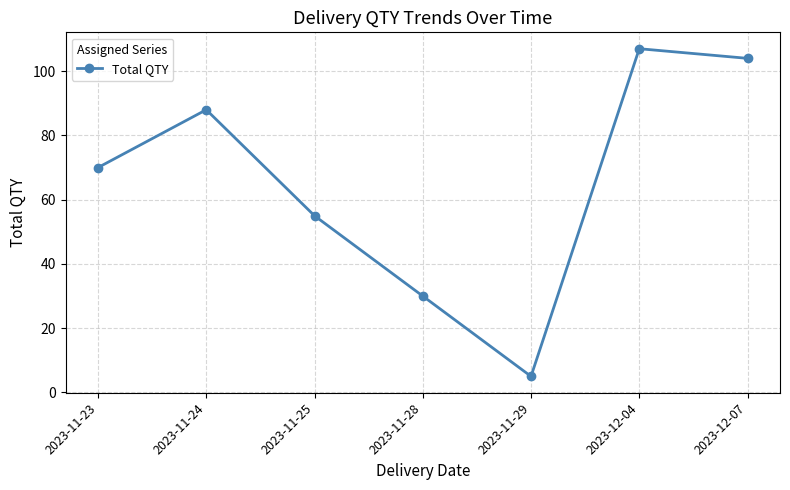

What is the change in value from 2023-11-24 to 2023-11-29?

-83